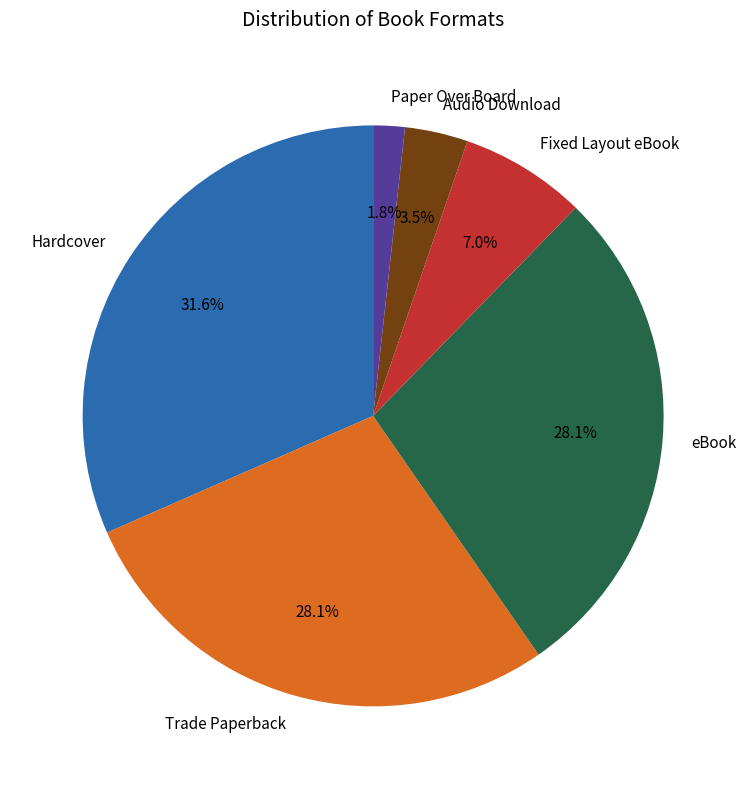

What is the total percentage of eBook and Audio Download?

31.6%